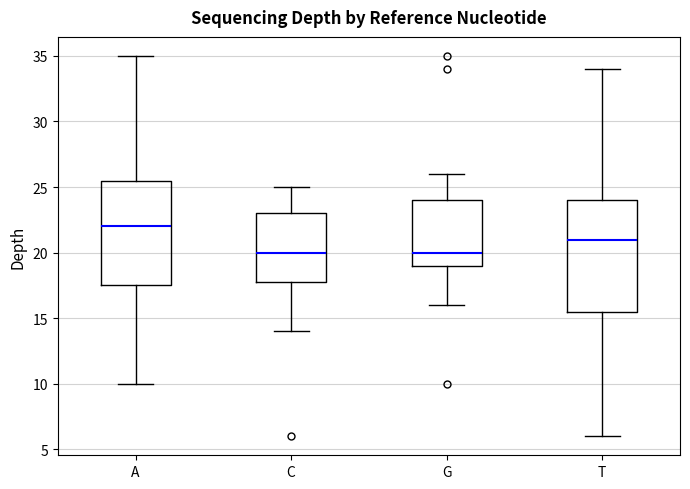

Which box has the highest median line?

A